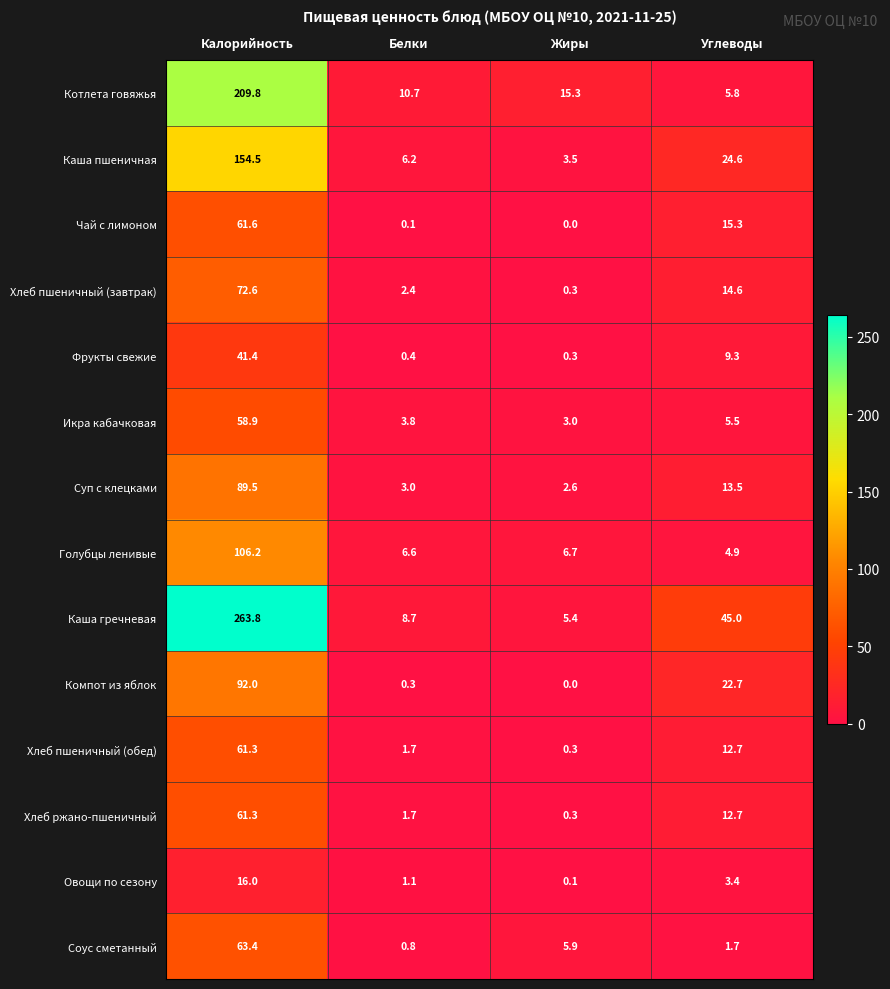

Which series changed the most between Белки and Углеводы?

Каша гречневая